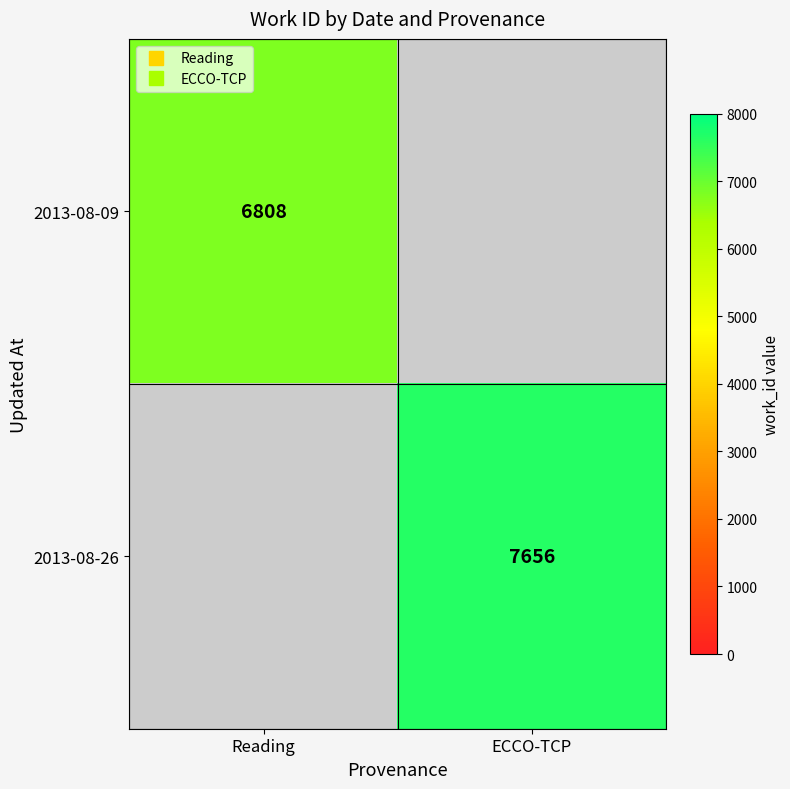

Which series has the largest range (max minus min)?

2013-08-09